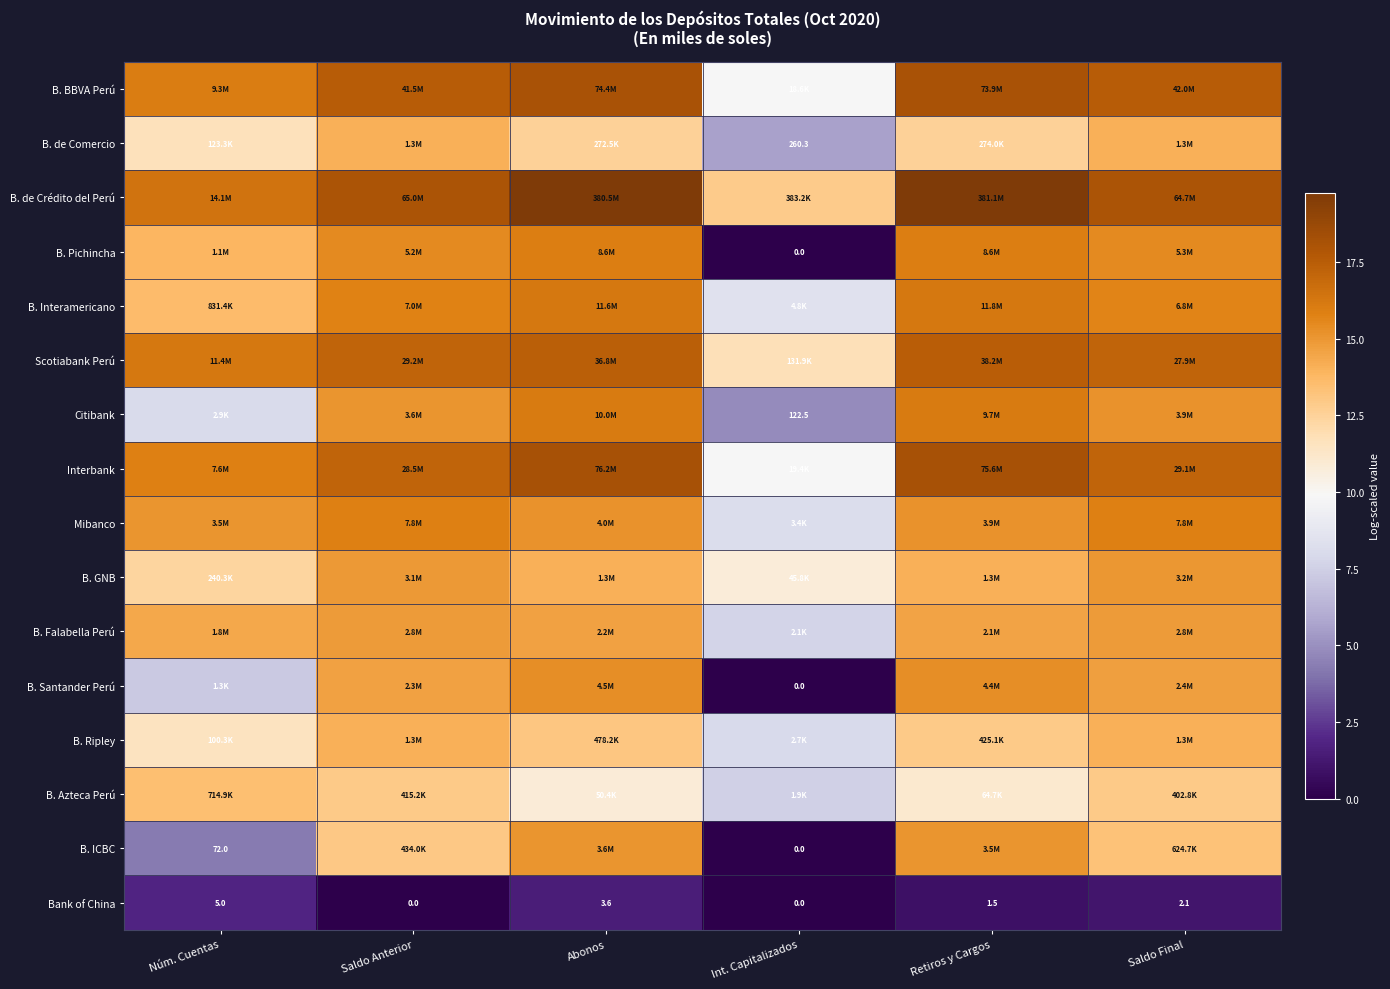

Which has a higher value, Núm. Cuentas or Int. Capitalizados?

Núm. Cuentas